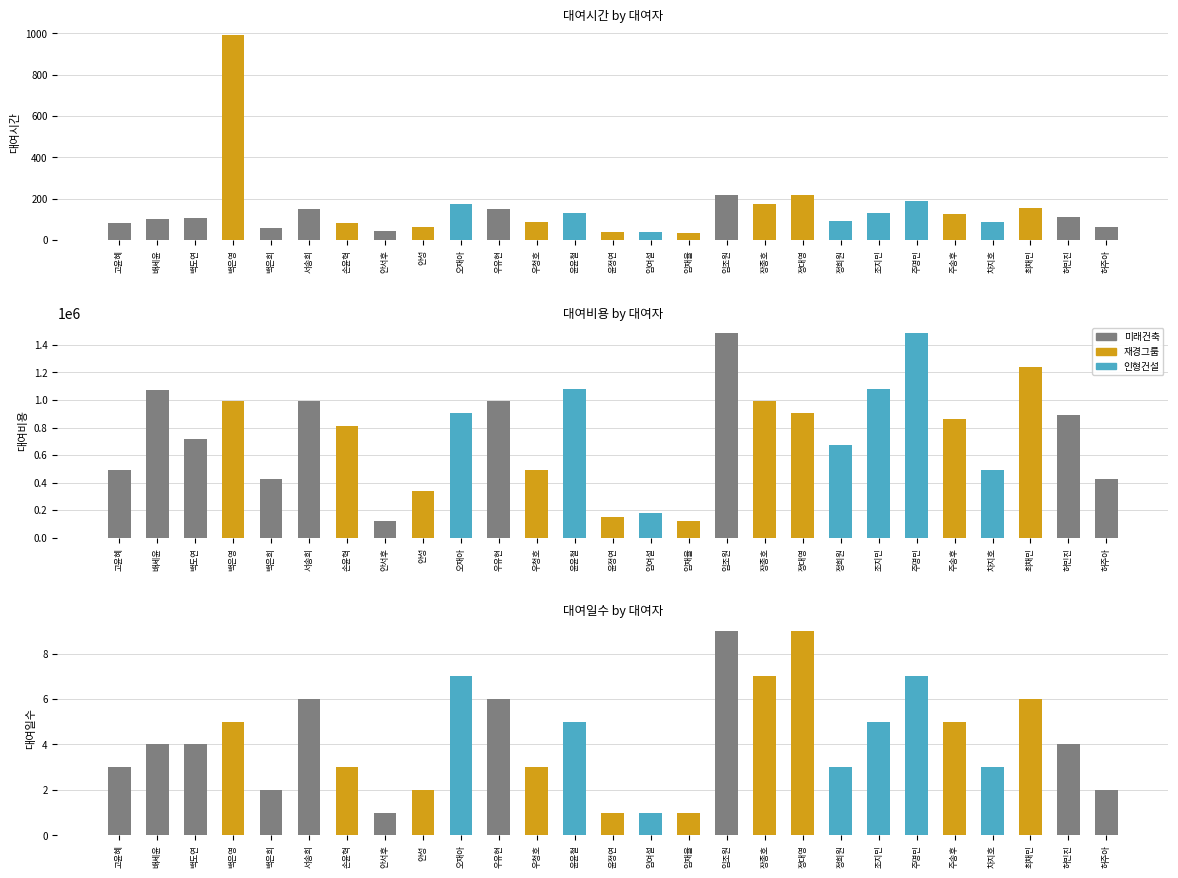

Reading left to right, list all the values displayed in this chart.

대여시간: 고윤혜=84	배세윤=103	백도연=109	백은영=990	백은희=57	서송희=152	손윤혁=82	안서후=43	안성=63	오재아=173	우유현=151	우청호=88	윤윤철=133	윤정연=39	임여설=39	임재율=36	임조원=219	장종호=174	정대영=218	정희원=90	조지민=132	주명민=188	주송후=127	차지호=85	최채민=153	허민진=112	허주아=64
대여비용: 고윤혜=495000	배세윤=1071000	백도연=714000	백은영=990000	백은희=428000	서송희=990000	손윤혁=810000	안서후=120000	안성=342000	오재아=908000	우유현=990000	우청호=495000	윤윤철=1080000	윤정연=150000	임여설=180000	임재율=120000	임조원=1485000	장종호=990000	정대영=908000	정희원=675000	조지민=1080000	주명민=1485000	주송후=864000	차지호=495000	최채민=1238000	허민진=893000	허주아=428000
대여일수: 고윤혜=3	배세윤=4	백도연=4	백은영=5	백은희=2	서송희=6	손윤혁=3	안서후=1	안성=2	오재아=7	우유현=6	우청호=3	윤윤철=5	윤정연=1	임여설=1	임재율=1	임조원=9	장종호=7	정대영=9	정희원=3	조지민=5	주명민=7	주송후=5	차지호=3	최채민=6	허민진=4	허주아=2